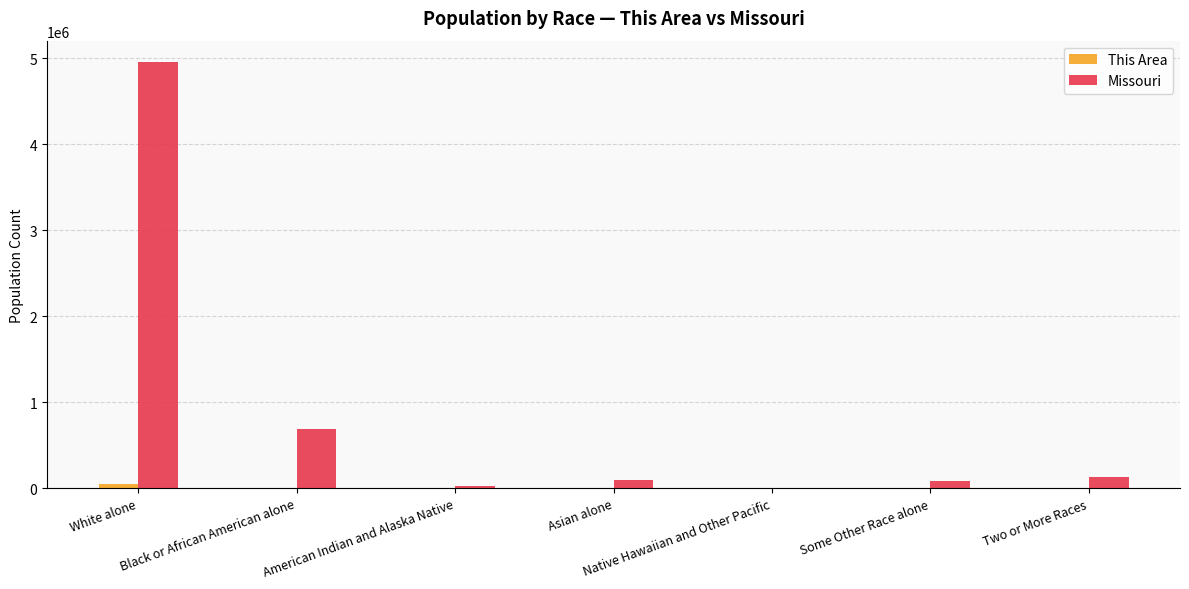

What is the sum of all Missouri values?

5988927